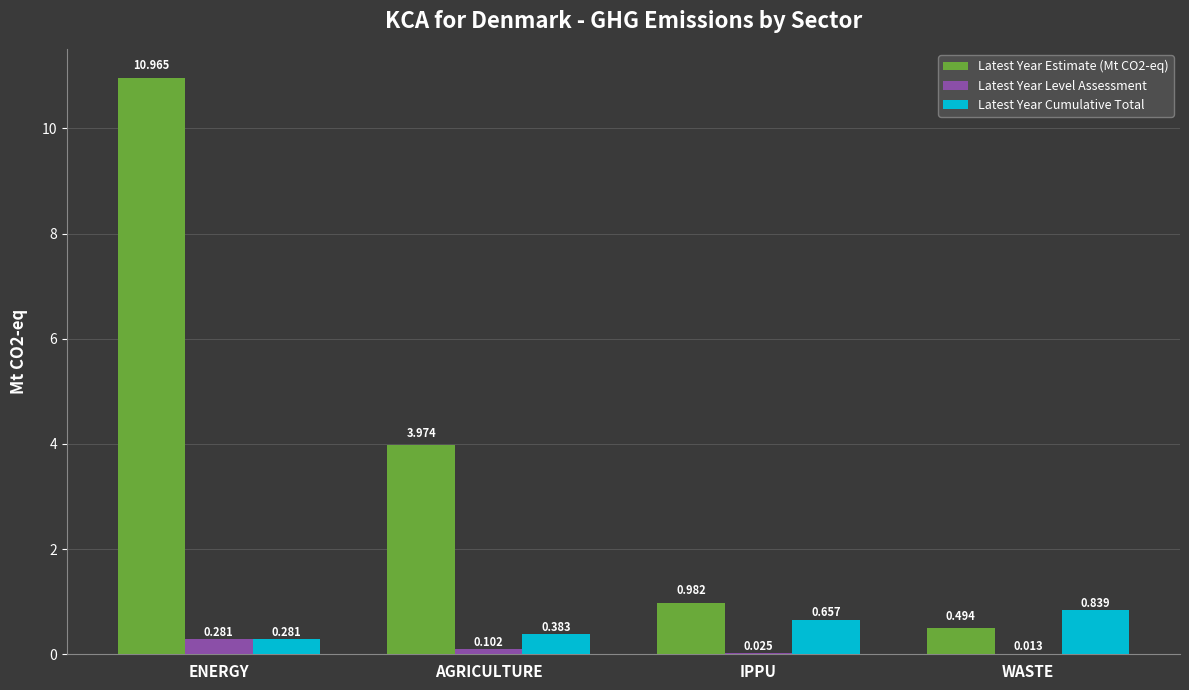

What is the greatest value displayed?

11.0